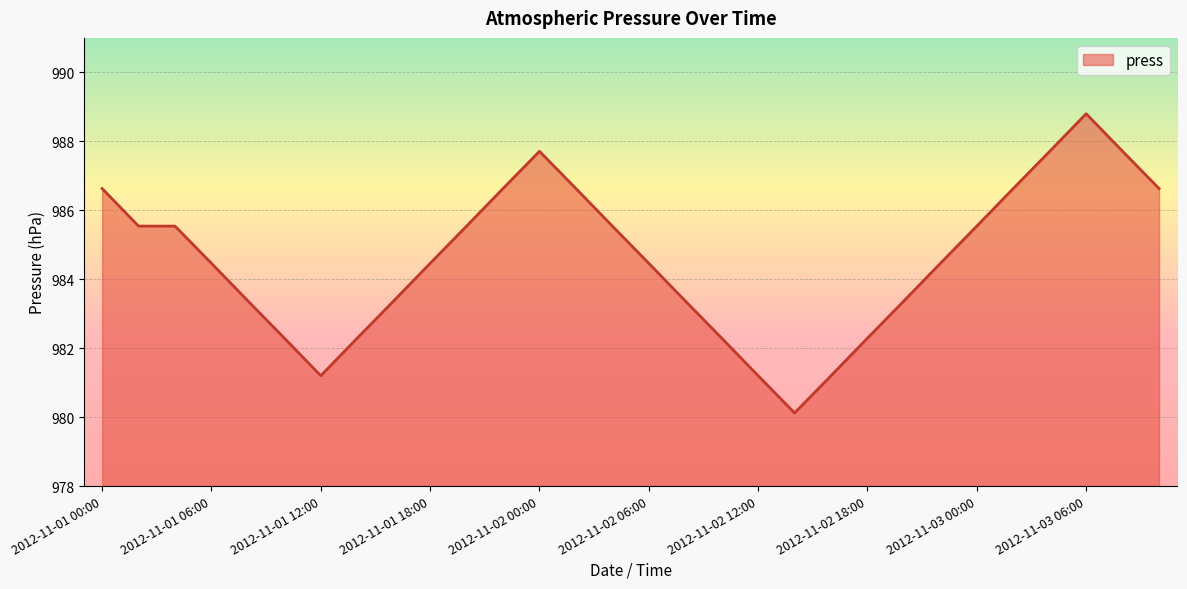

What is the maximum value shown in the chart?

988.8